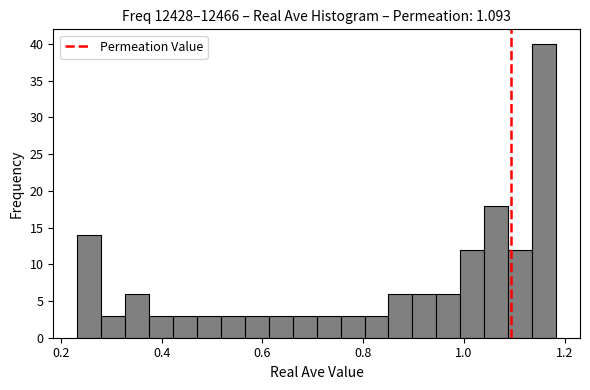

Around what value on the x-axis is the tallest bar? Give the approximate position of its centre, as read against the axis.

1.16